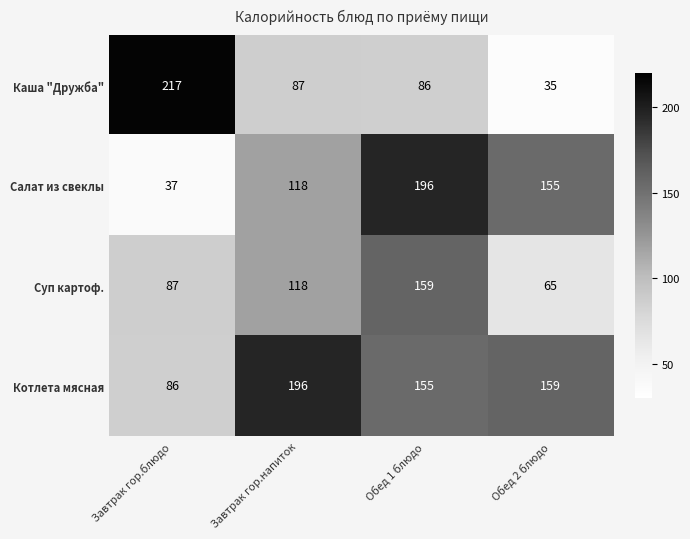

What is the sum of all Суп картоф. values?

429